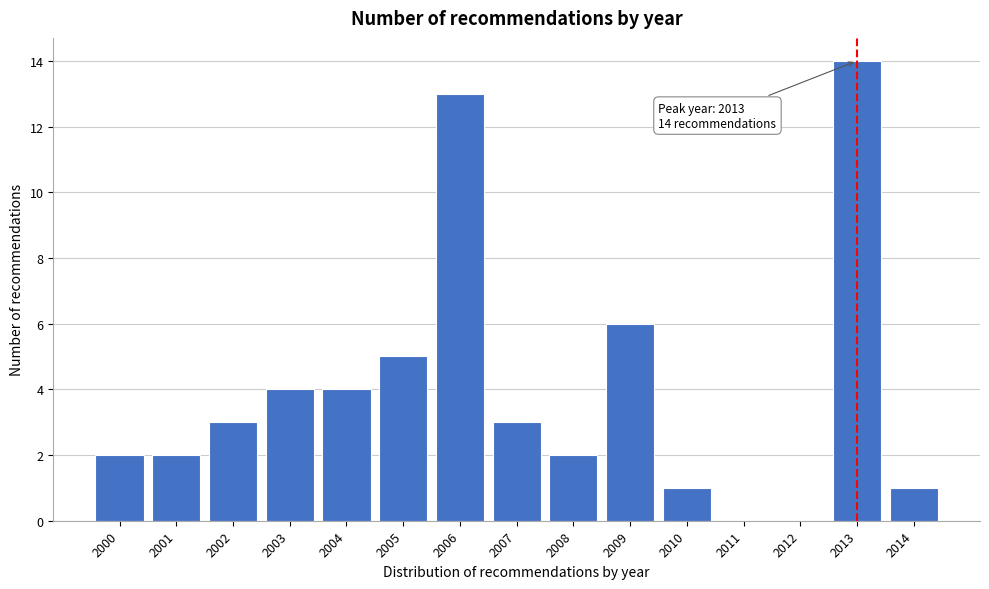

Reading right to left, what are all the values shown in this chart?

2014=1	2013=14	2012=0	2011=0	2010=1	2009=6	2008=2	2007=3	2006=13	2005=5	2004=4	2003=4	2002=3	2001=2	2000=2